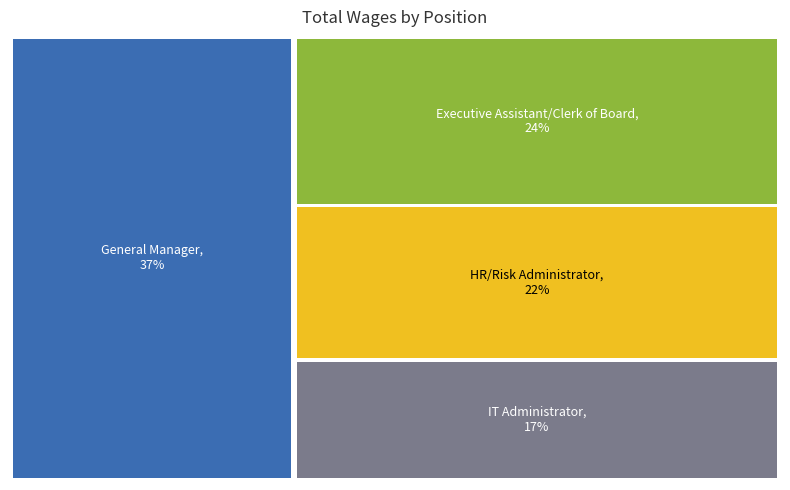

What portion of the pie excludes HR/Risk Administrator?

78.0%